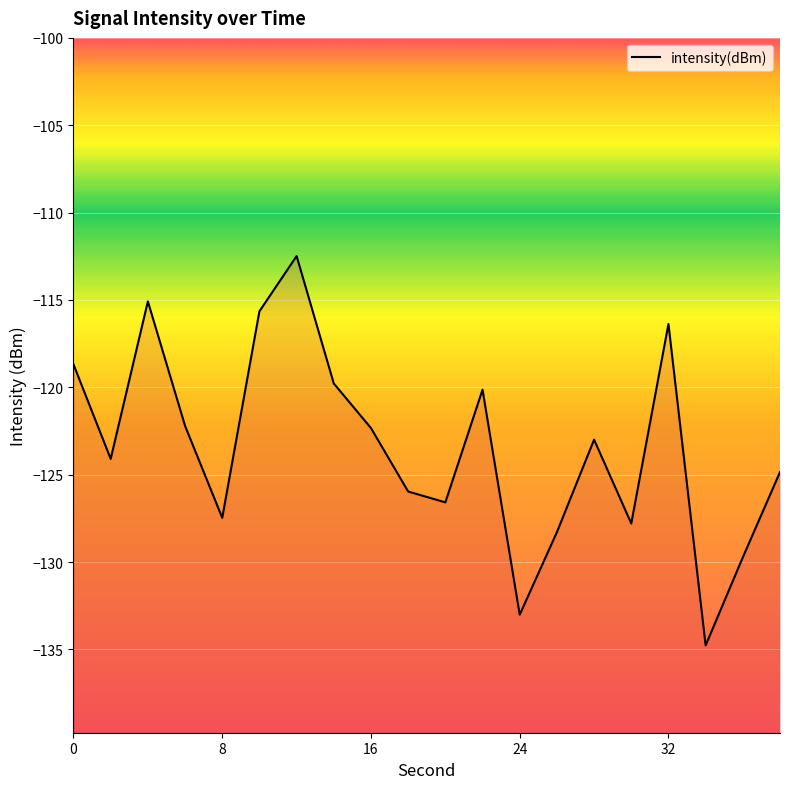

How many lines are shown in the chart?

1